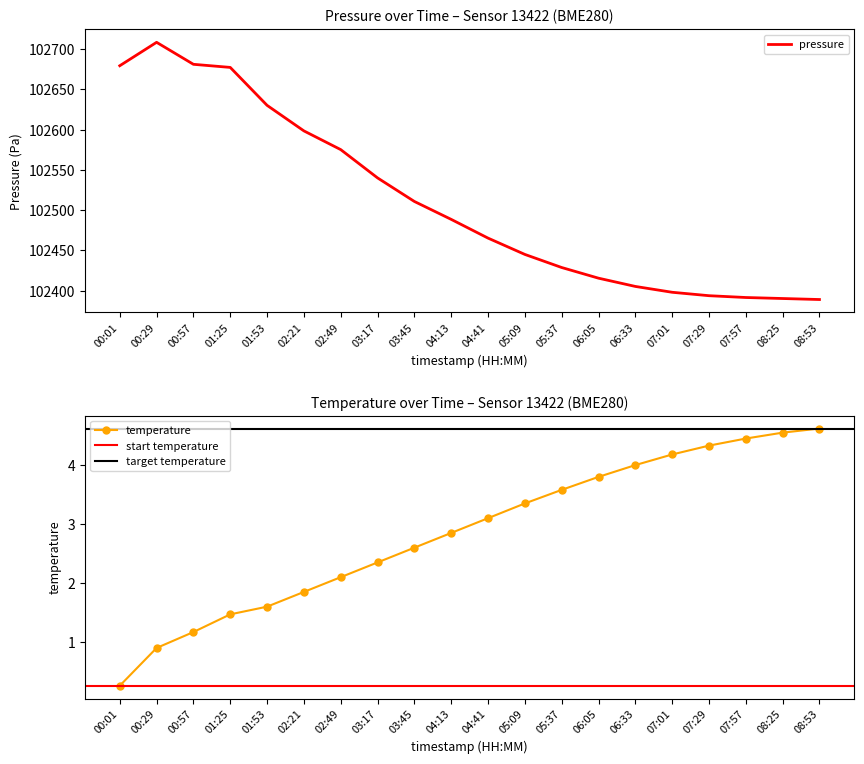

The pressure series shows 102391.6 at 07:57. True or false?

True